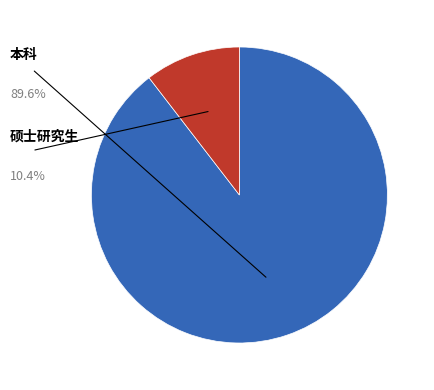

How many segments does this pie chart have?

2